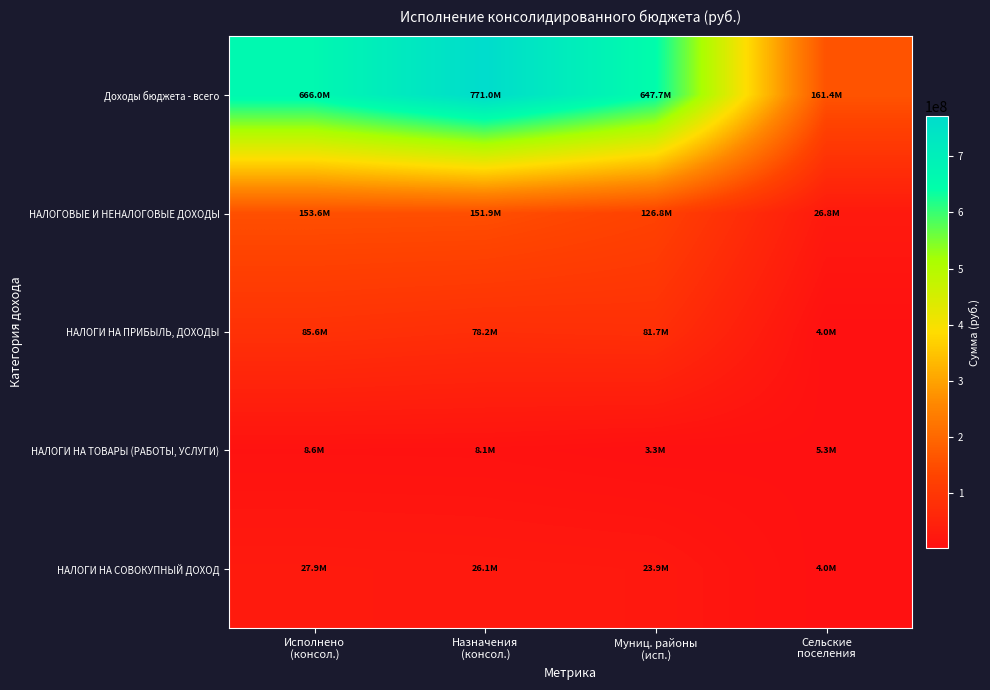

What is the total value across all series at Сельские
поселения?

201404639.8